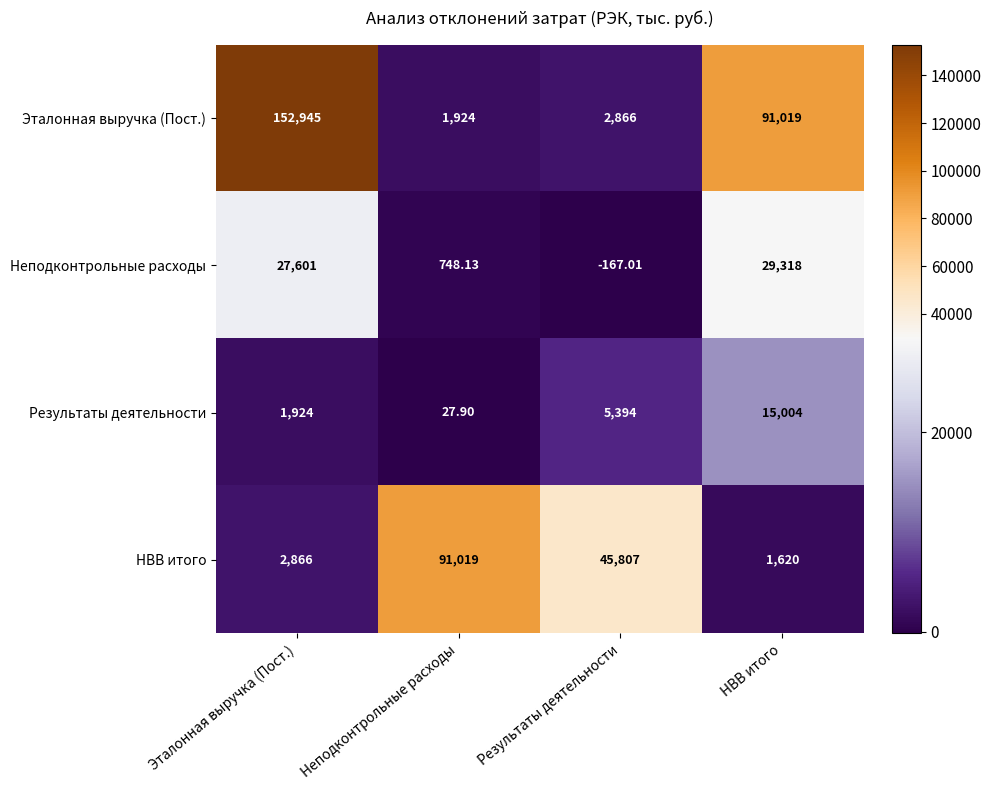

Between Неподконтрольные расходы and Результаты деятельности, which series saw the biggest shift?

НВВ итого